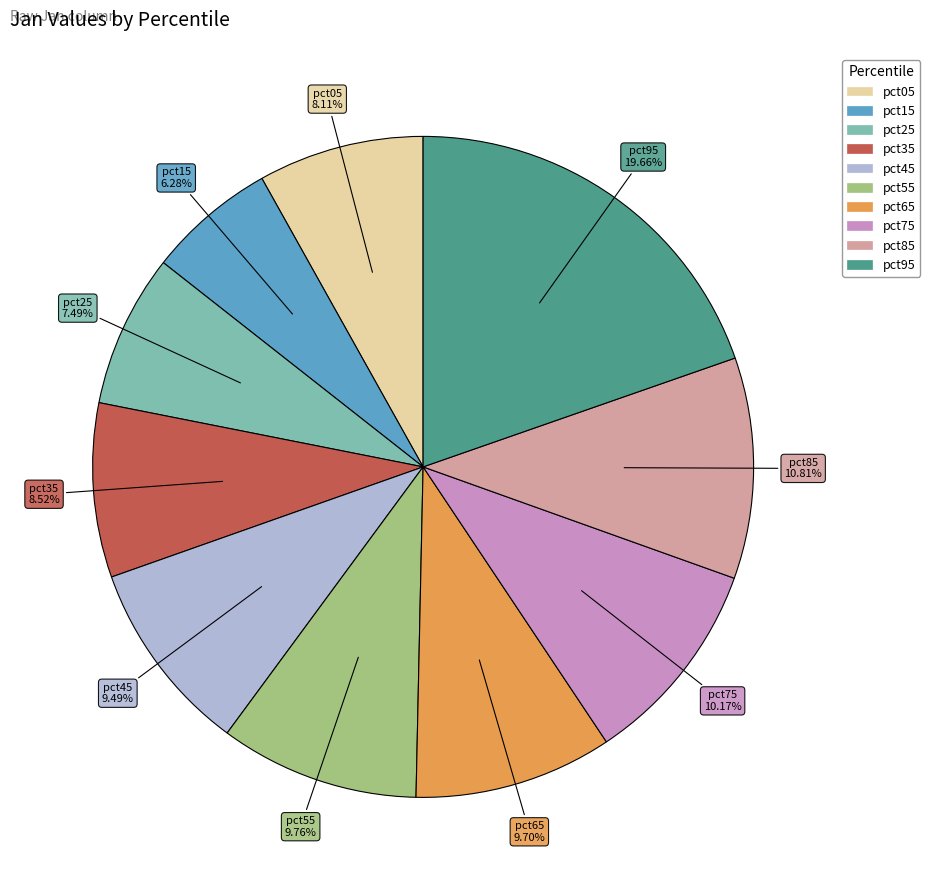

Which category has the biggest portion of the pie?

pct95